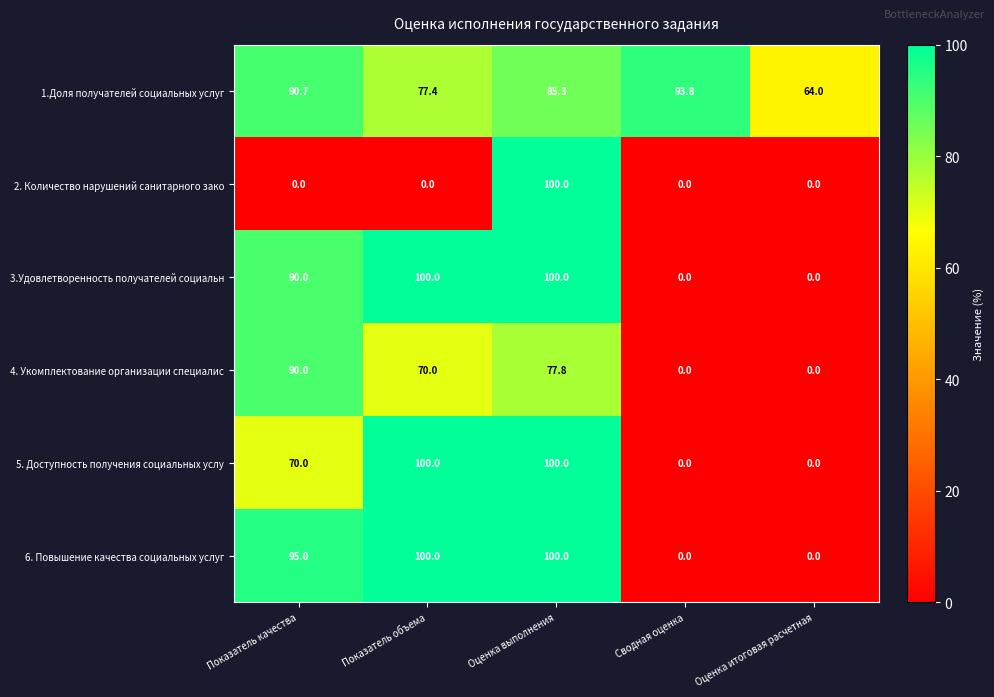

Is it true that 2. Количество нарушений санитарного зако equals 0.0 at Показатель объема?

True